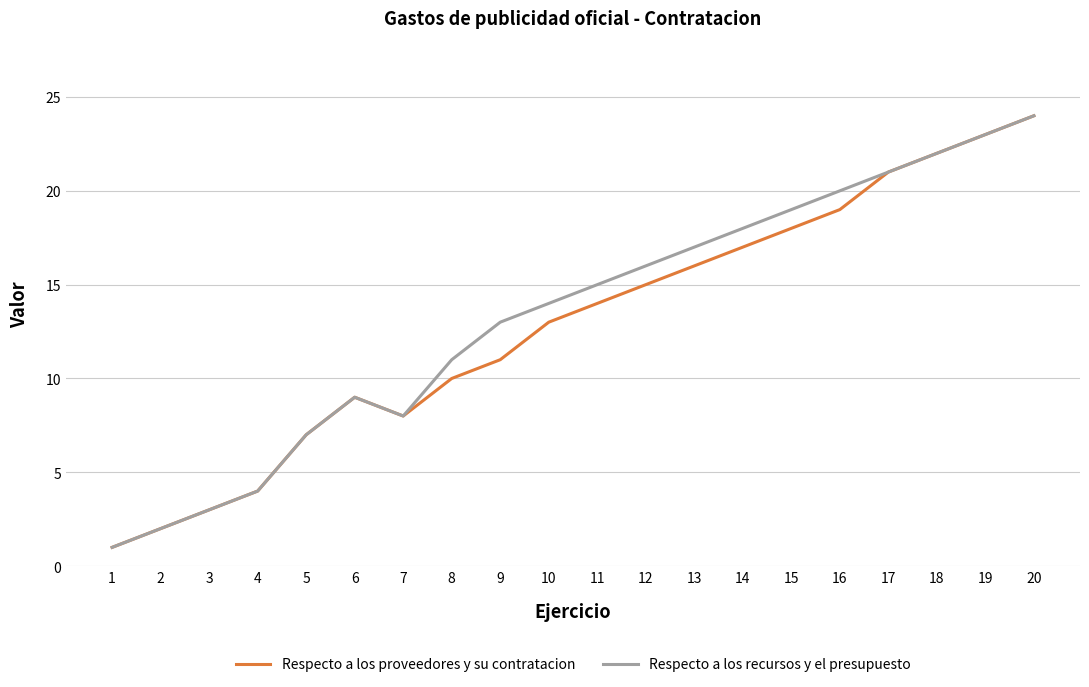

Is the value of Respecto a los proveedores y su contratacion at 13 greater than the value of Respecto a los recursos y el presupuesto at 1?

Yes